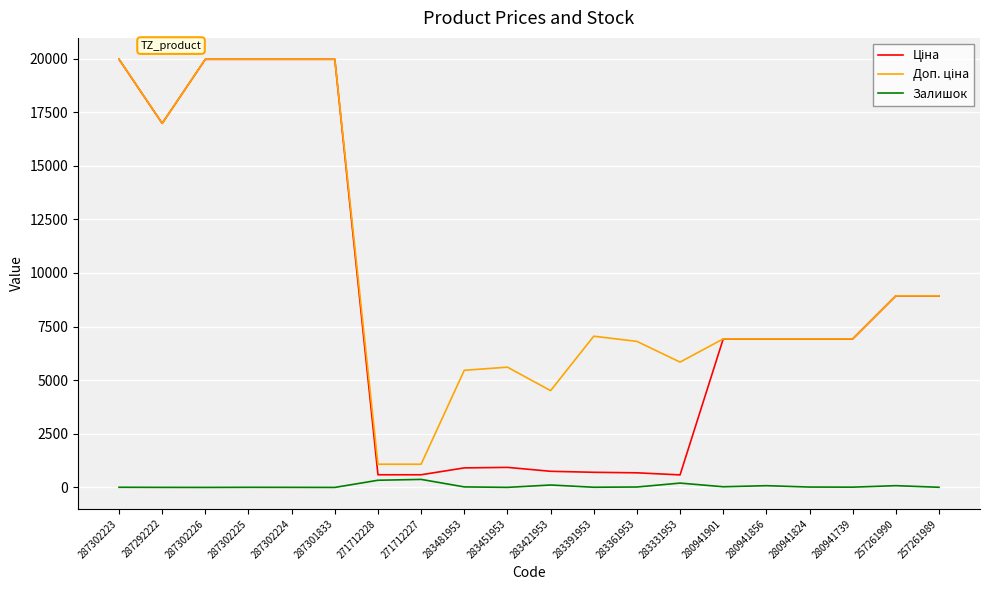

True or false: Залишок has a value of 19.0 at 283361953.

True